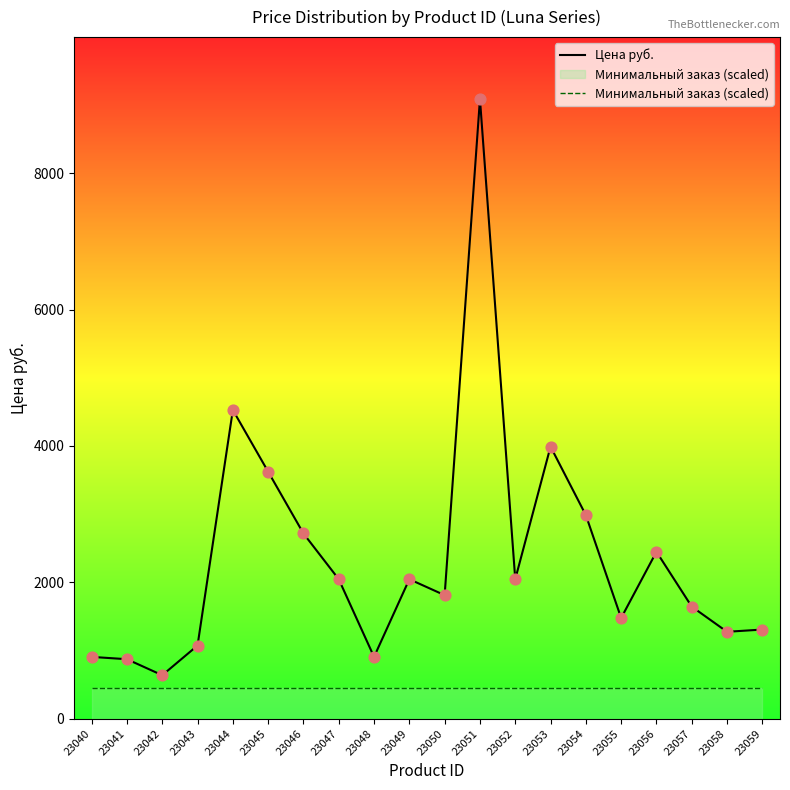

Is the value of Цена руб. at 23055 greater than the value of Минимальный заказ (scaled) at 23045?

Yes